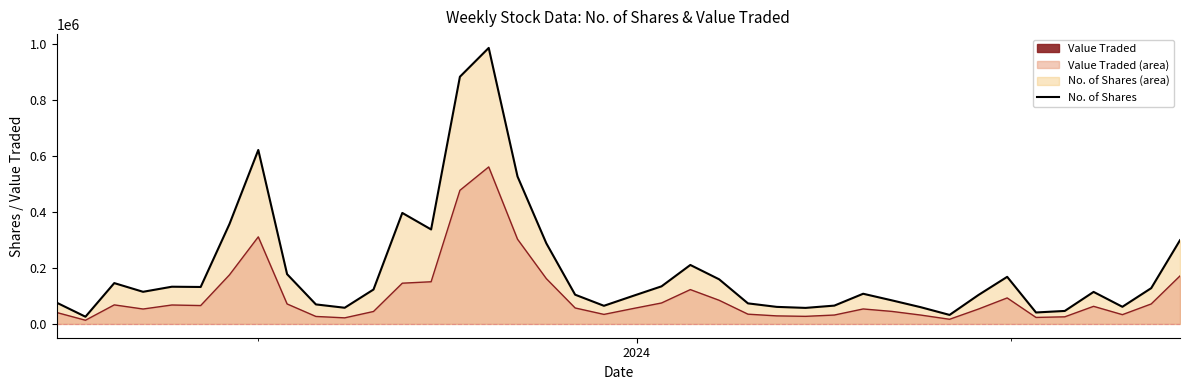

What is the difference between the maximum and minimum values in the No. of Shares (line) series?

959889